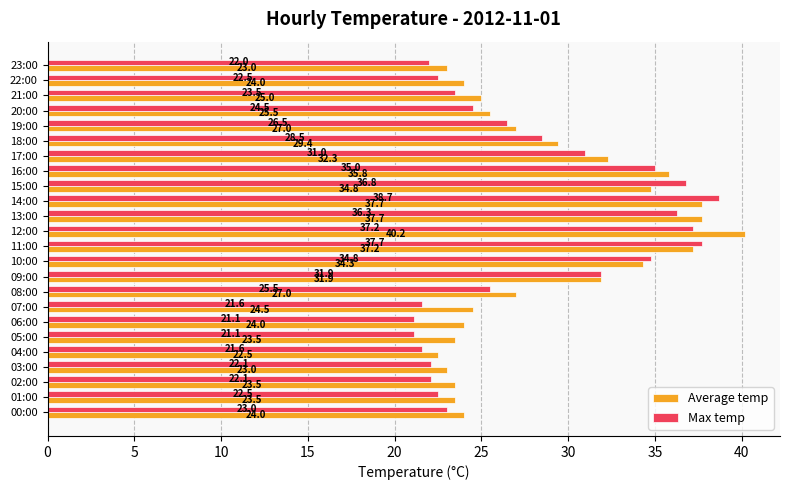

The Average temp series shows 27.0 at 08:00. True or false?

True